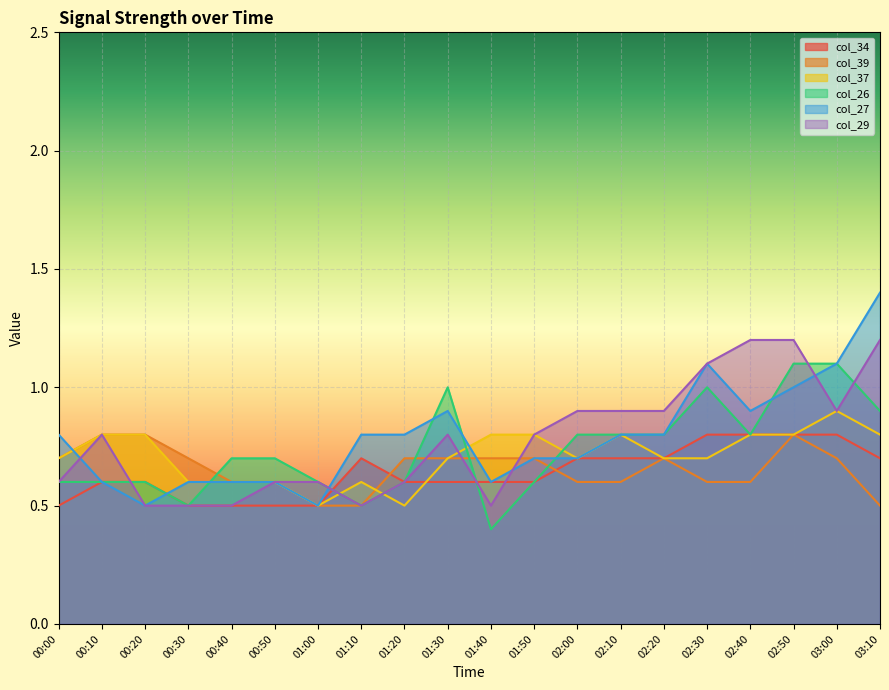

Between 00:30 and 00:50, which series saw the biggest shift?

col_26